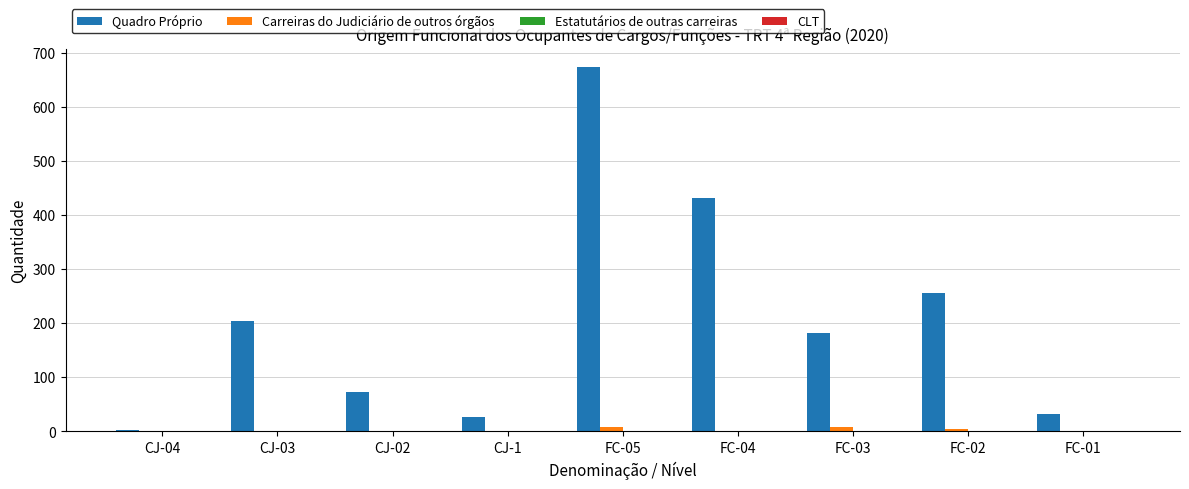

Which series has the largest total across all categories?

Quadro Próprio